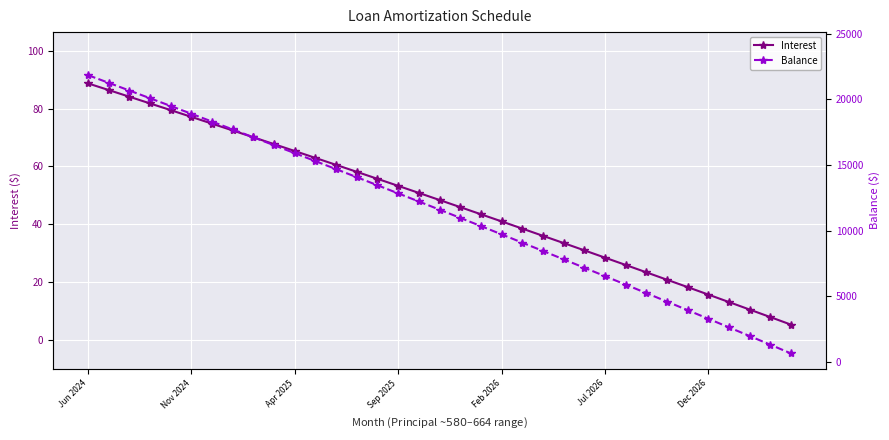

At how many categories does at least one series exceed 9355?

21